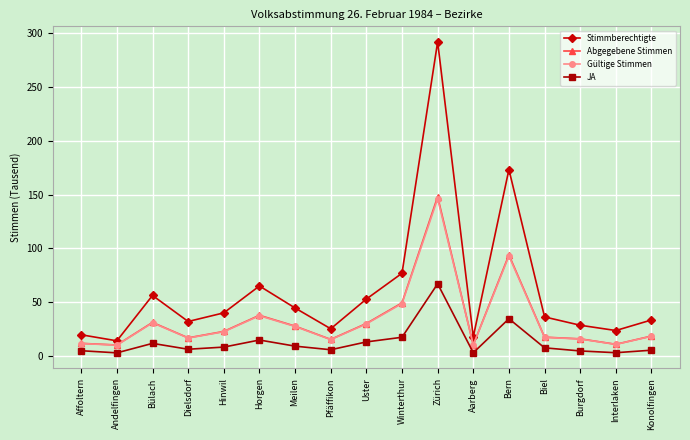

What is the difference between the second highest and minimum values in the JA series?

31.7